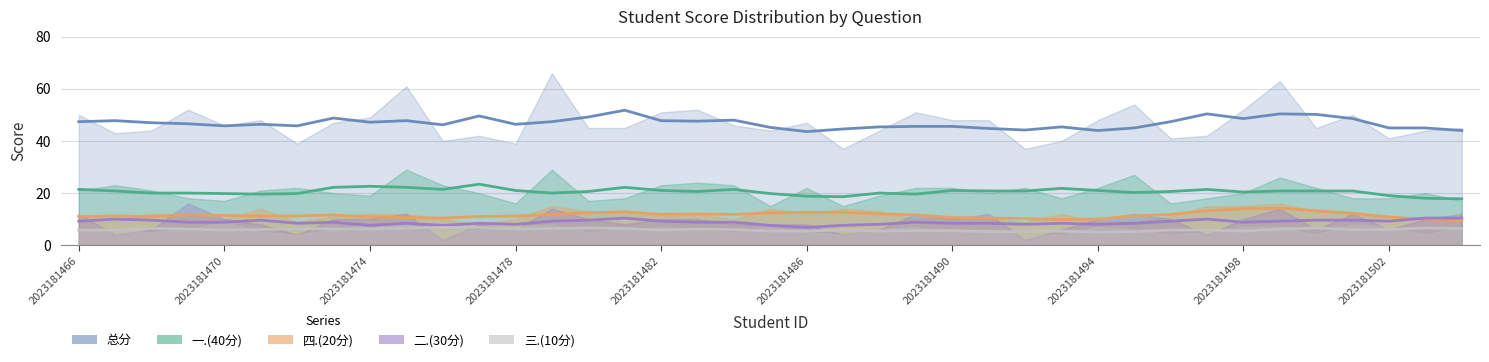

The 四.(20分) series shows 15 at 2023181482. True or false?

False